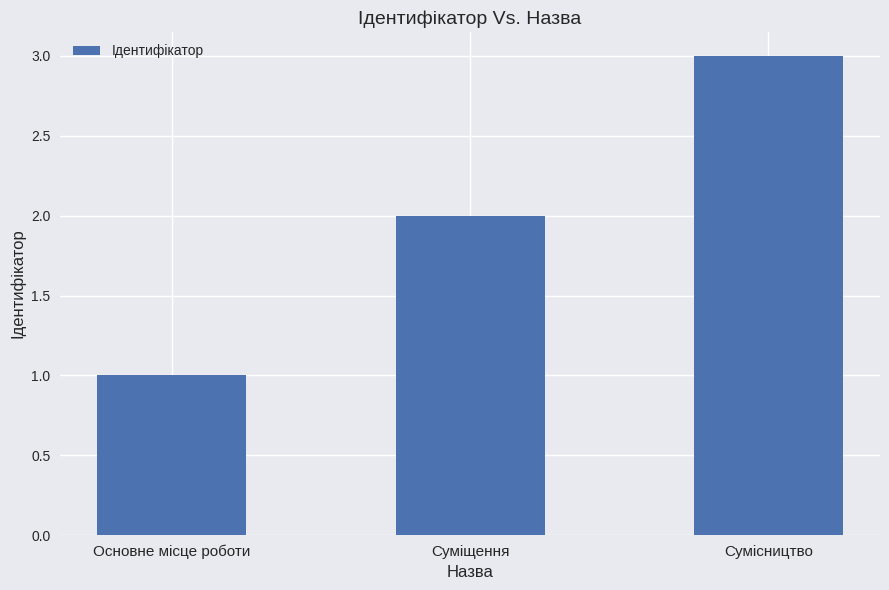

Is it true that the value at Сумісництво is 1?

False